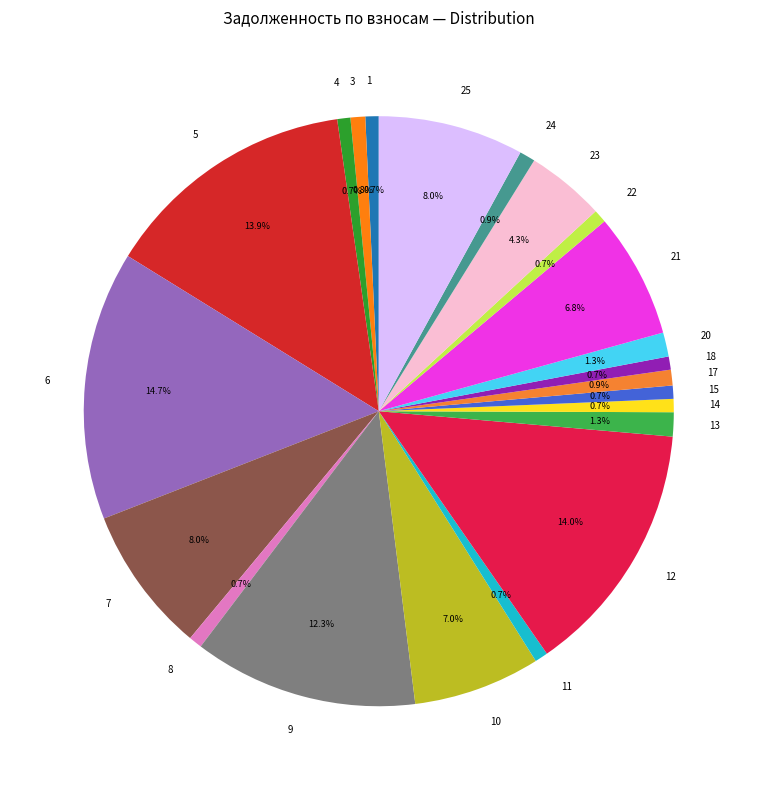

Which has a higher value, 11 or 20?

20